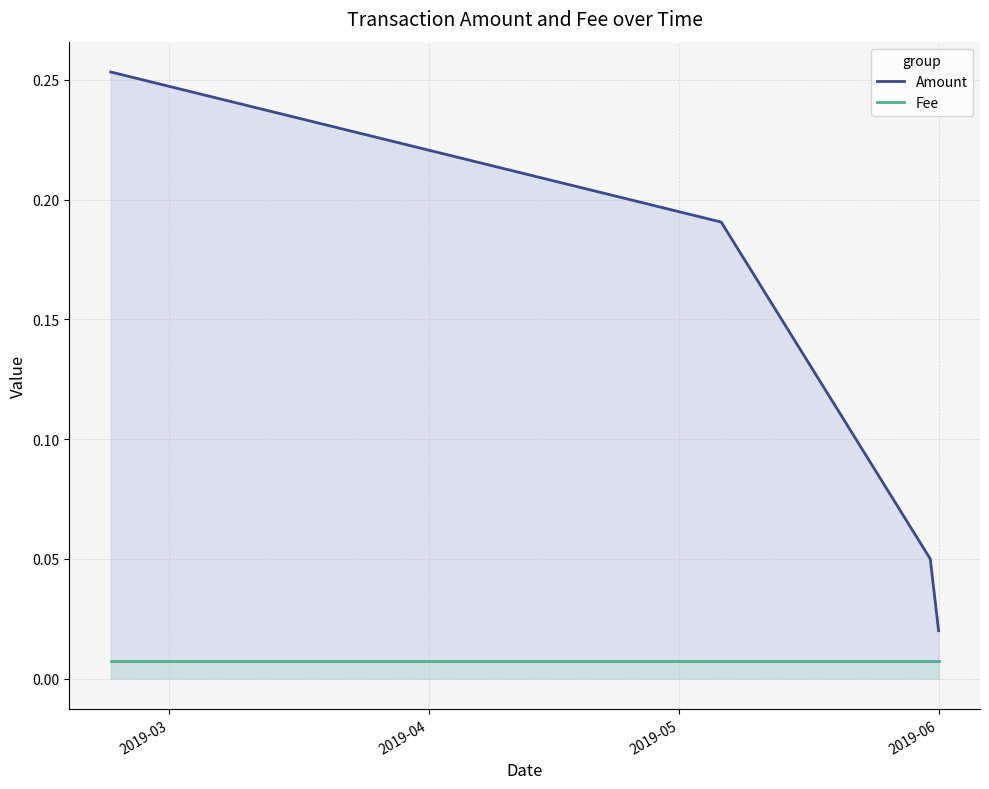

True or false: Amount and Fee cross at least once.

False